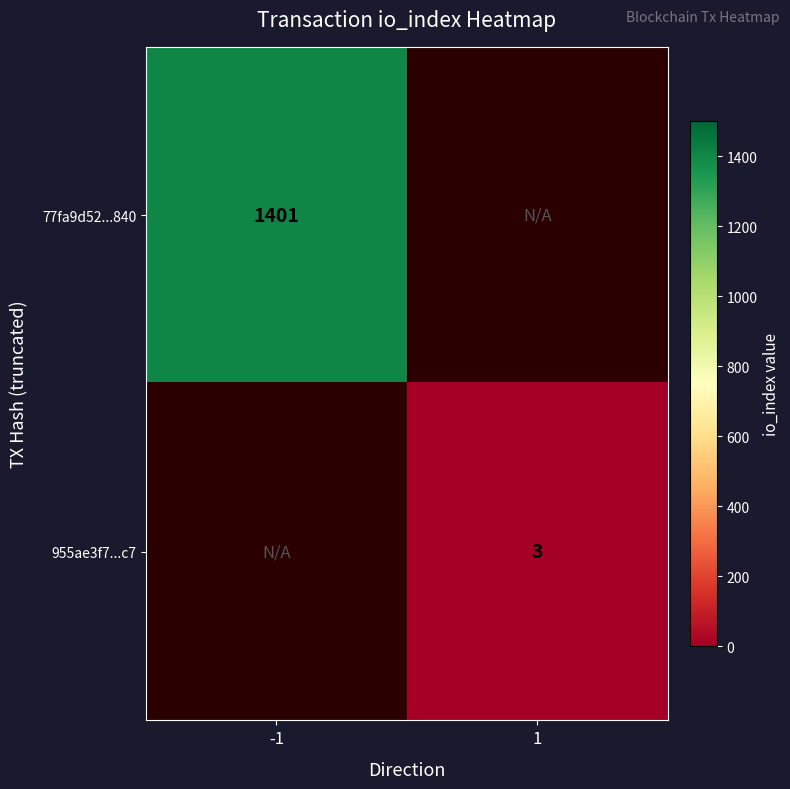

Is the value of 955ae3f7...c7 at 1 greater than the value of 77fa9d52...840 at -1?

No